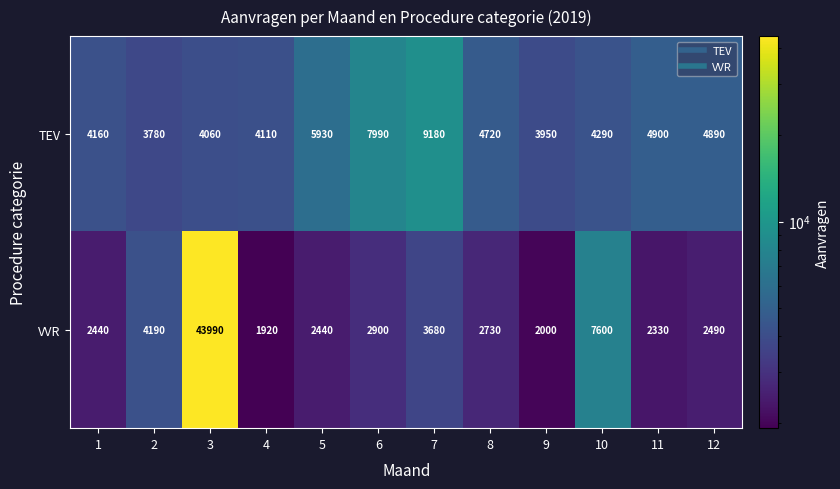

List the series in order of their peak value, highest first.

VVR, TEV